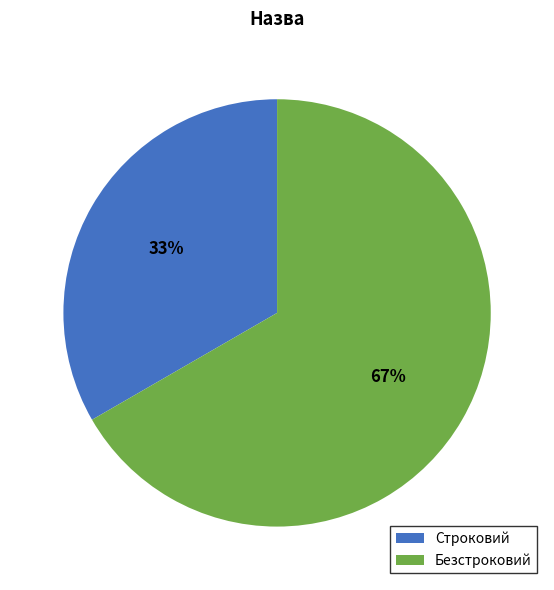

Combined, do Строковий and Безстроковий account for over 50%?

Yes